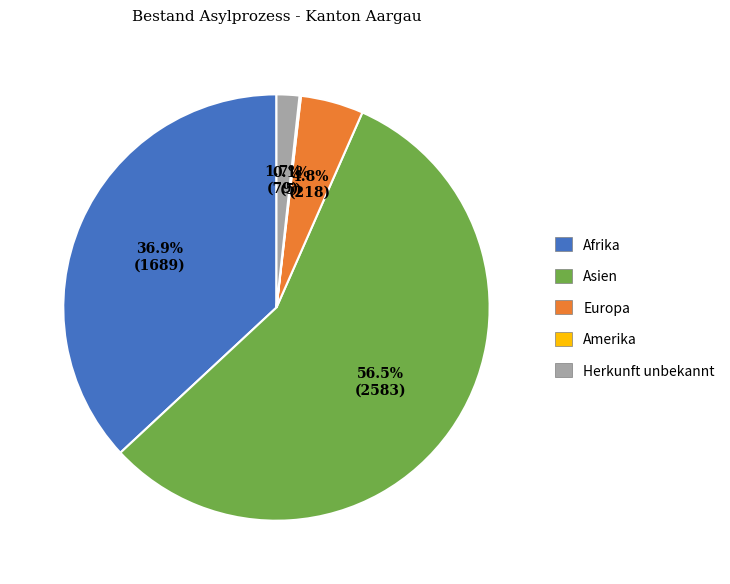

Does Afrika account for over 50% of the chart?

No